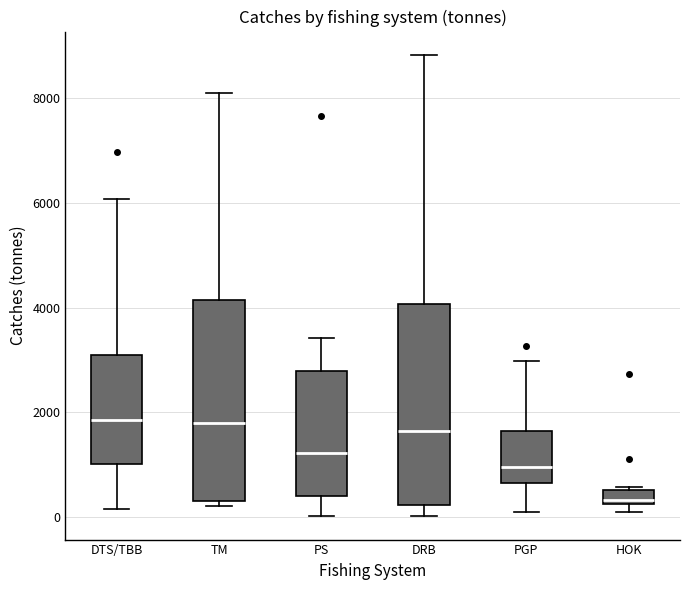

Which box has the lowest median line?

HOK